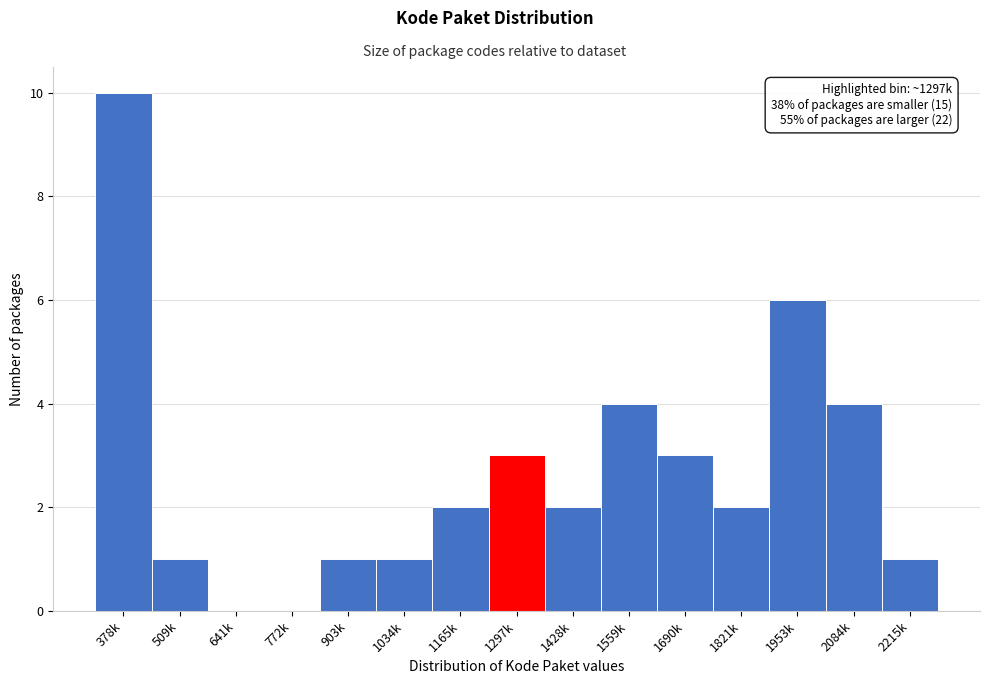

Reading left to right, list all the values displayed in this chart.

378k=10	509k=1	641k=0	772k=0	903k=1	1034k=1	1165k=2	1297k=3	1428k=2	1559k=4	1690k=3	1821k=2	1953k=6	2084k=4	2215k=1